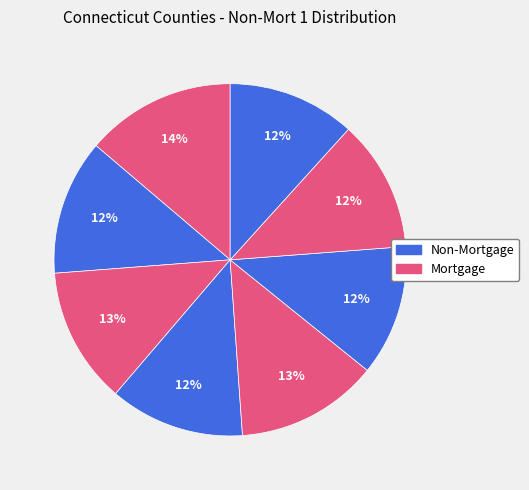

How many slices are in this pie chart?

8